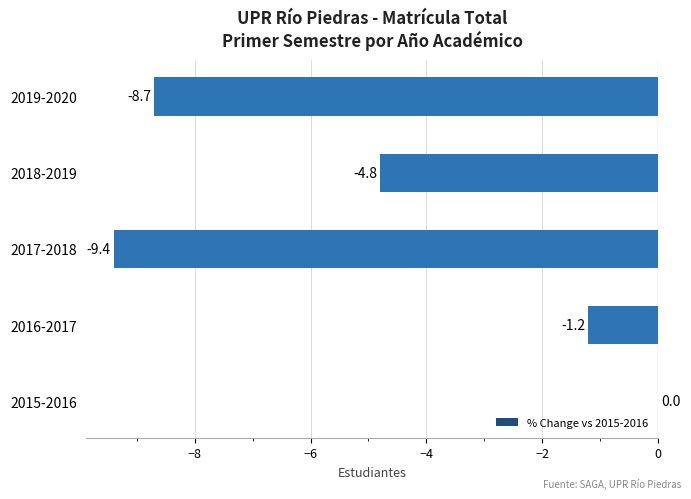

True or false: the data shows -4.8 at 2018-2019.

True